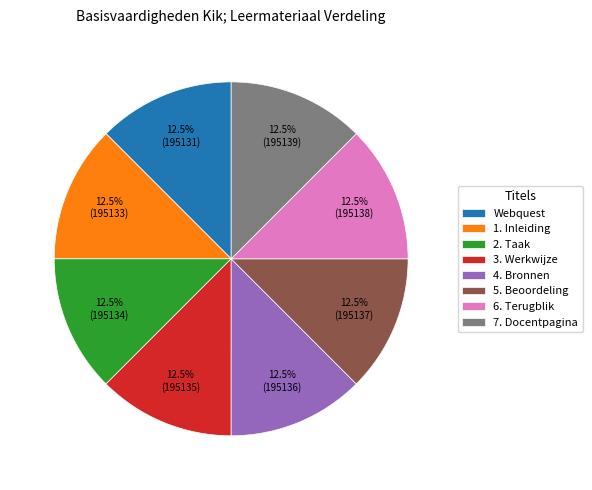

How many segments does this pie chart have?

8